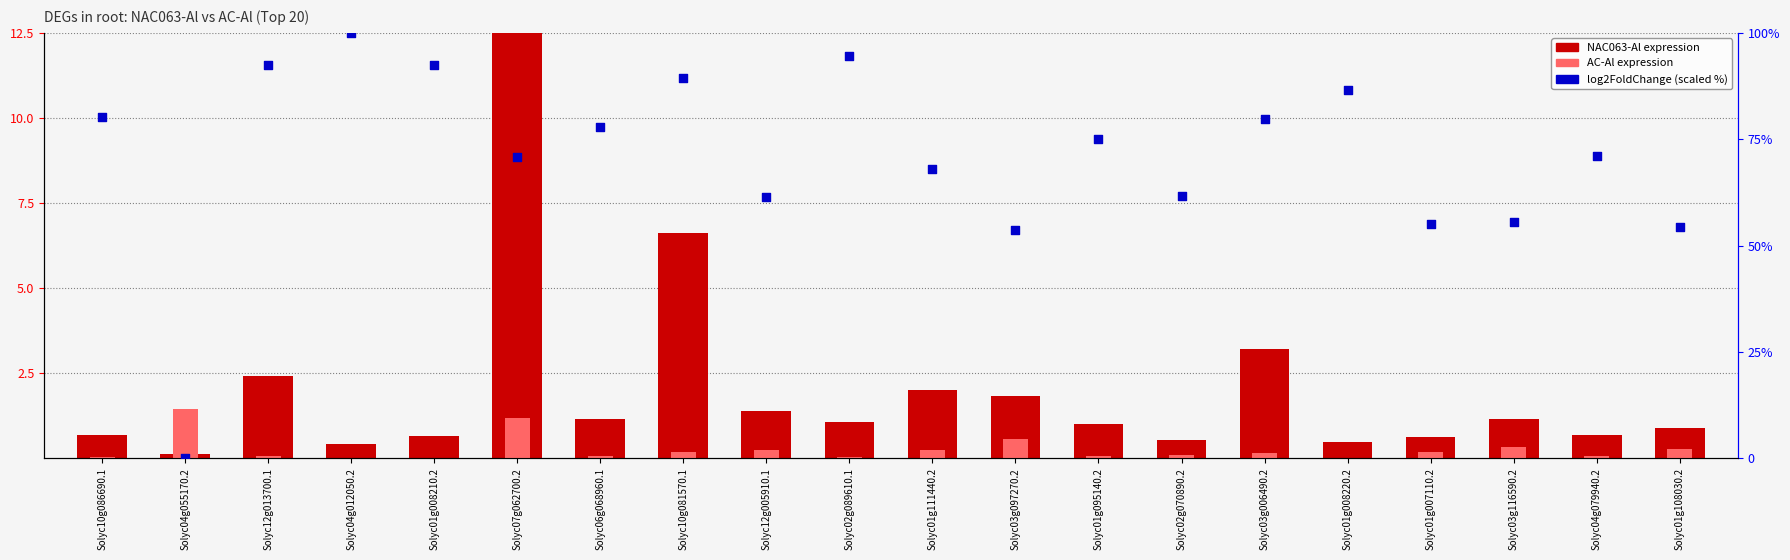

Is the value of log2FoldChange (scaled 0-100%) at Solyc04g079940.2 greater than the value of NAC063-Al (normalized) at Solyc01g007110.2?

Yes